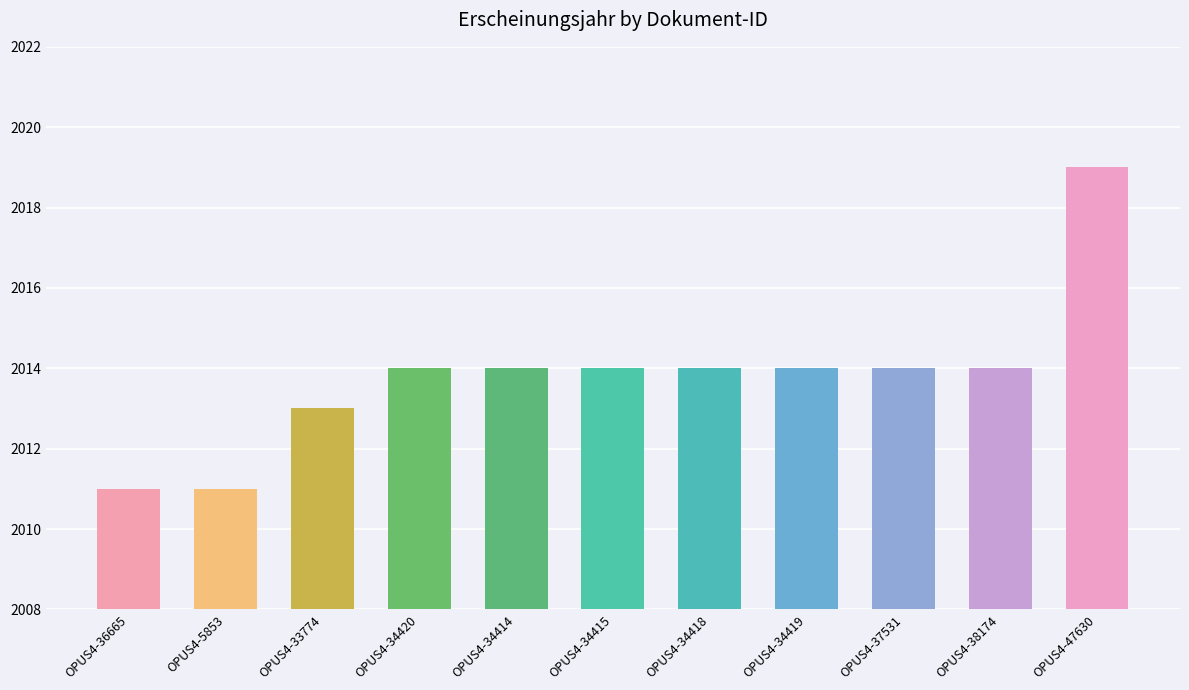

Are the bars grouped side by side (vs. stacked)?

No